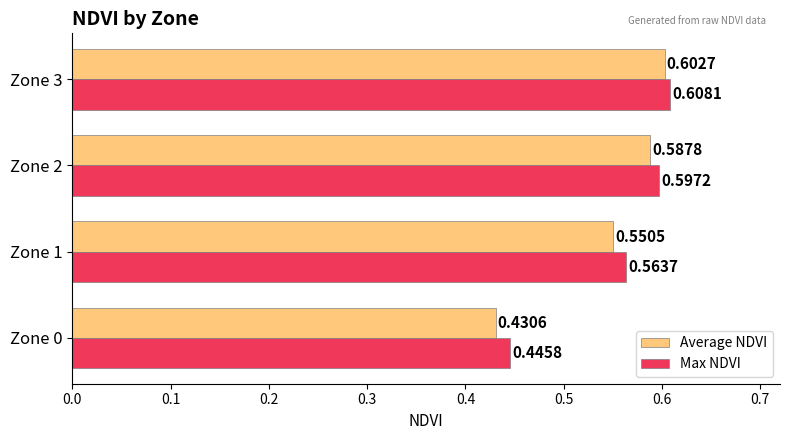

Rank the series by their maximum value, from highest to lowest.

Max NDVI, Average NDVI